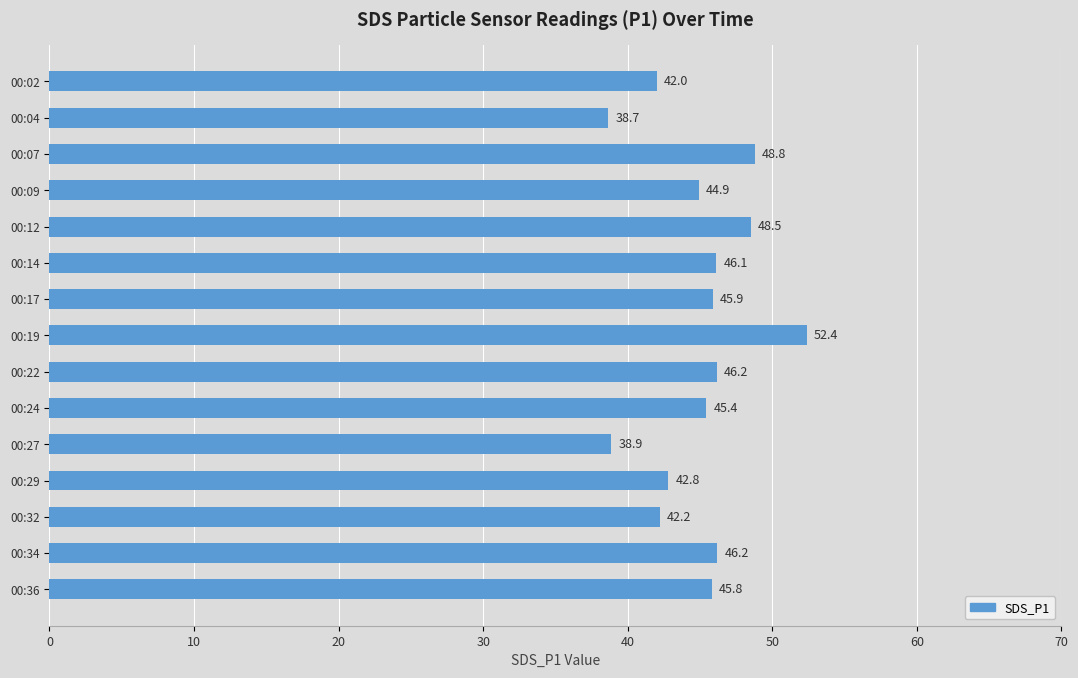

What is the greatest value displayed?

52.4